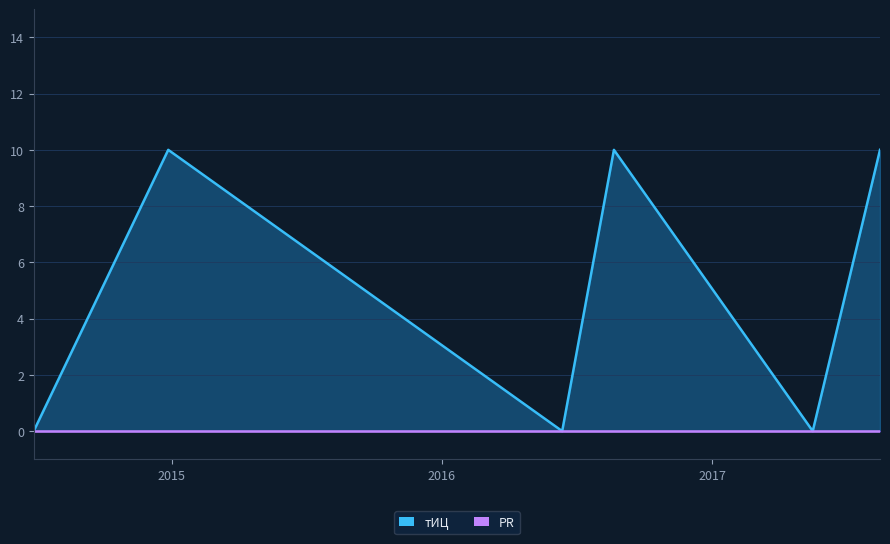

What is the difference between the second highest and minimum values?

10